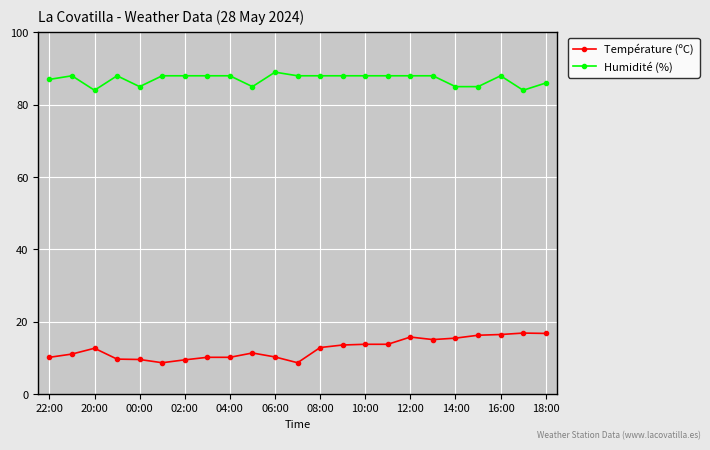

At how many categories does at least one series exceed 60?

23